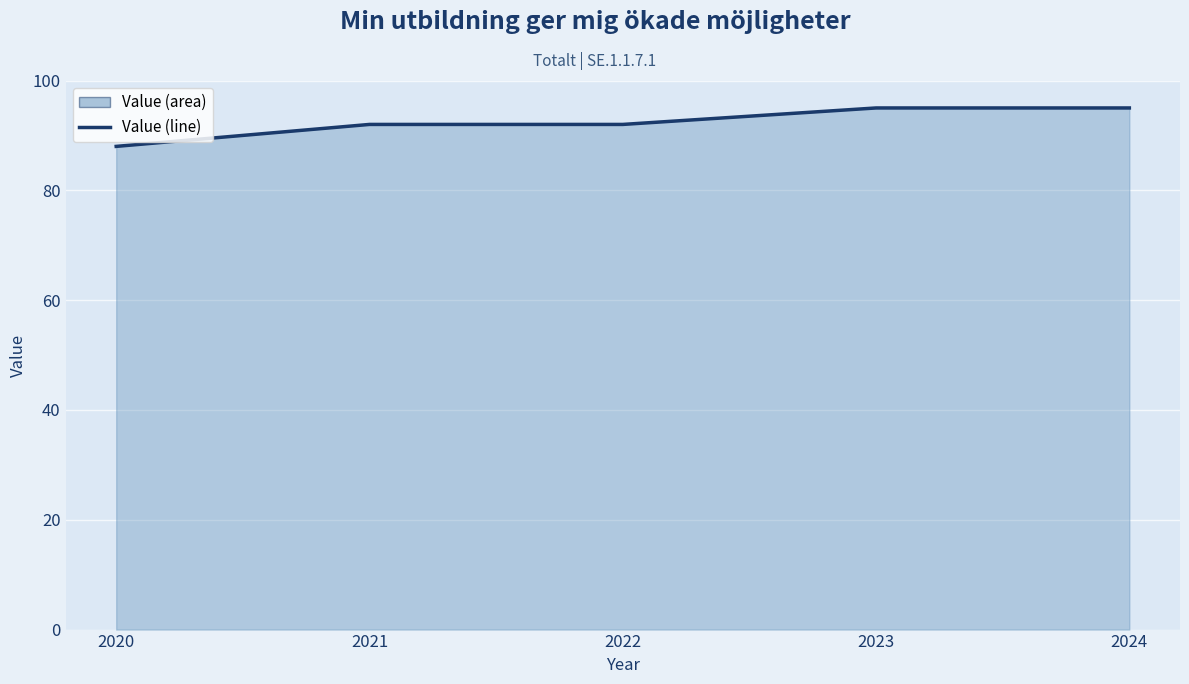

How many data points are less than 92?

1